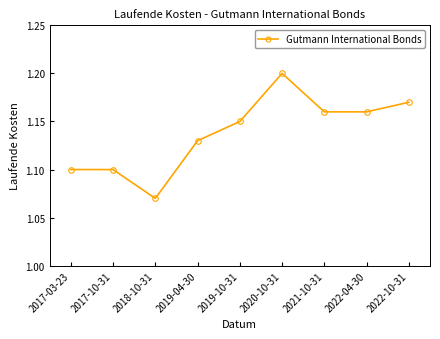

Which has a higher value, 2019-10-31 or 2021-10-31?

2021-10-31